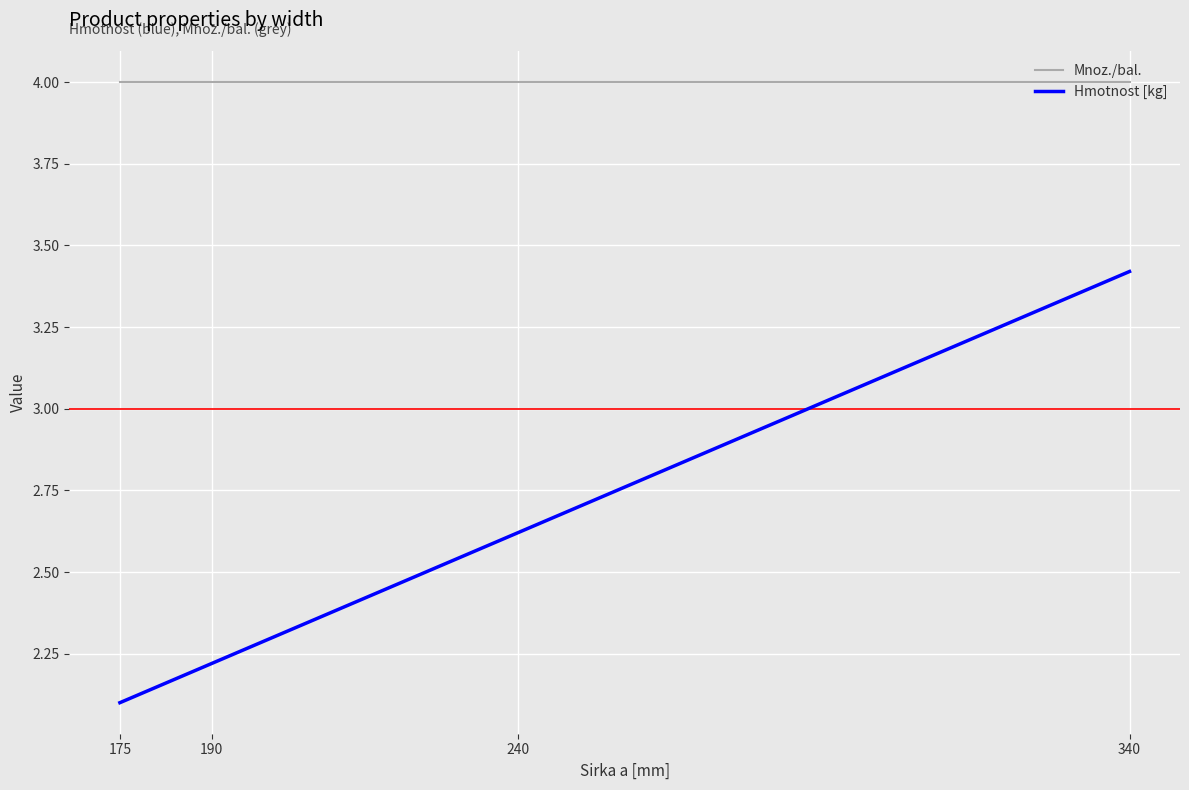

Reading left to right, extract all data points from this chart.

Mnoz./bal.: 175=4.0	190=4.0	240=4.0	340=4.0
Hmotnost [kg]: 175=2.1	190=2.2	240=2.6	340=3.4